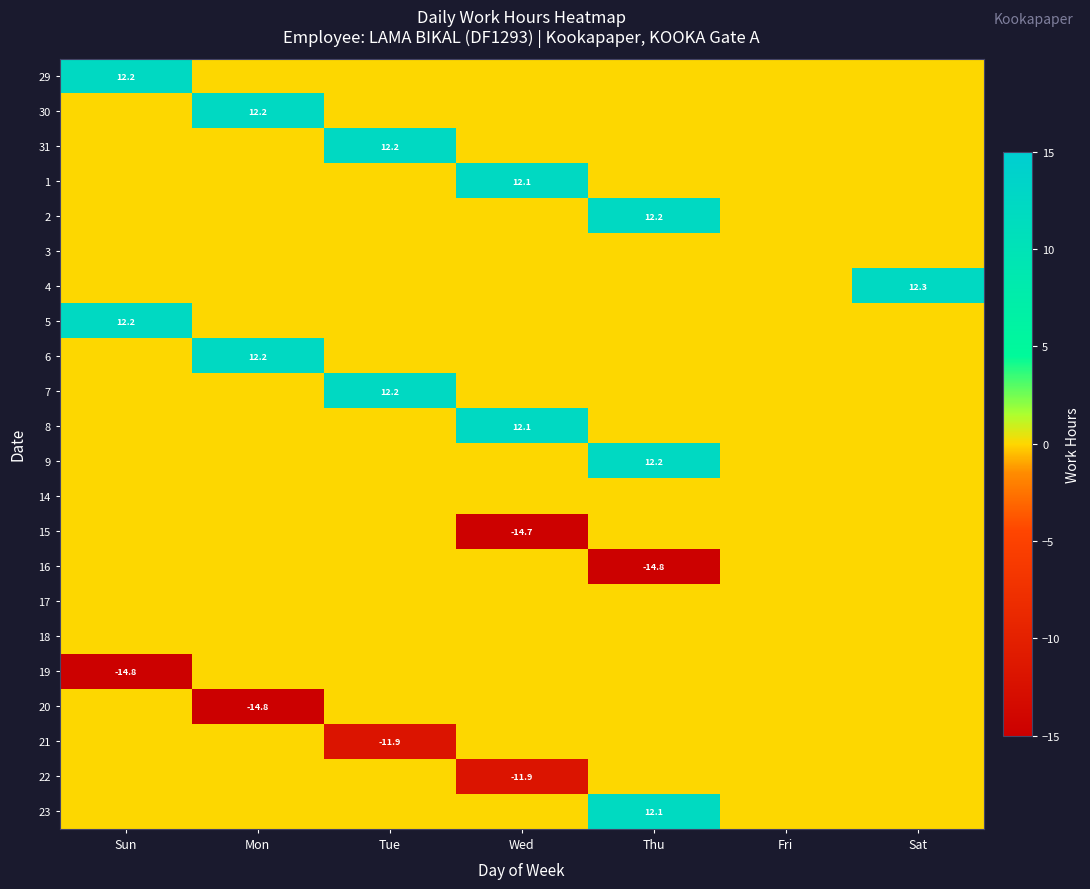

True or false: 29 has a value of 20.3 at Sun.

False